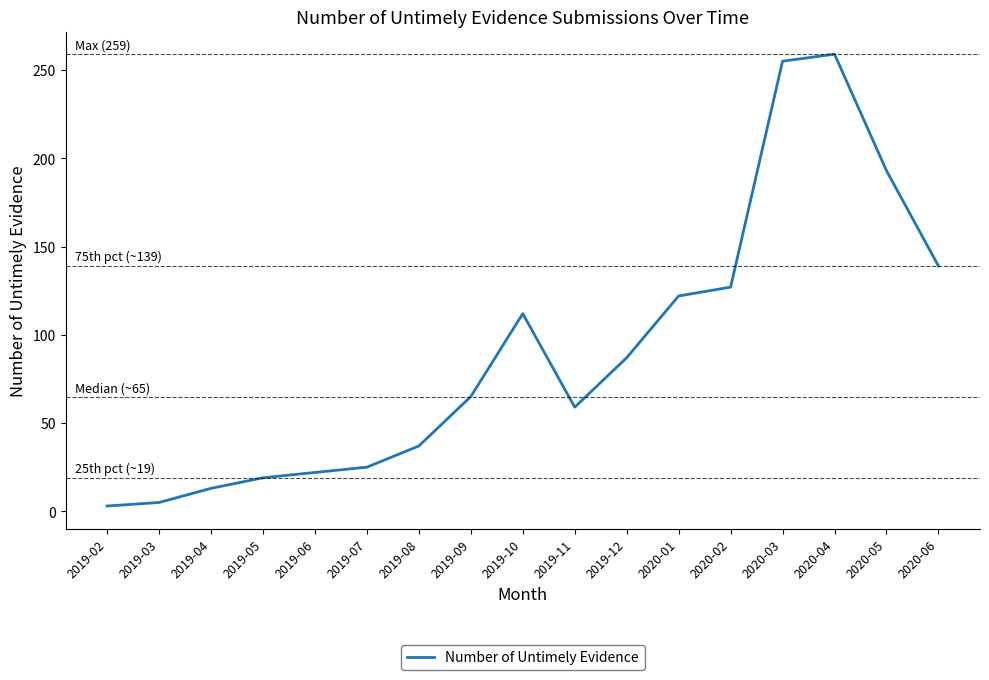

What is the ratio of the value at 2020-04 to the value at 2019-11?

4.4